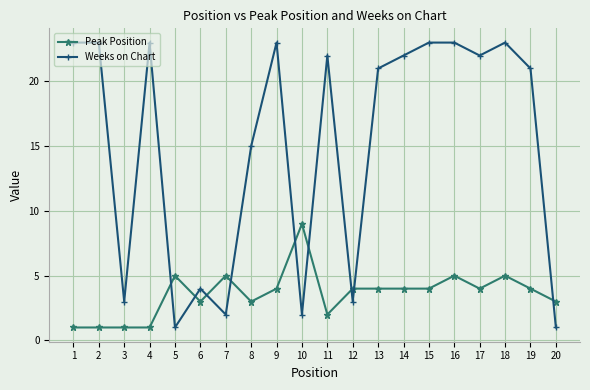

What is the value of the Weeks on Chart point at the 6th from the left?

4